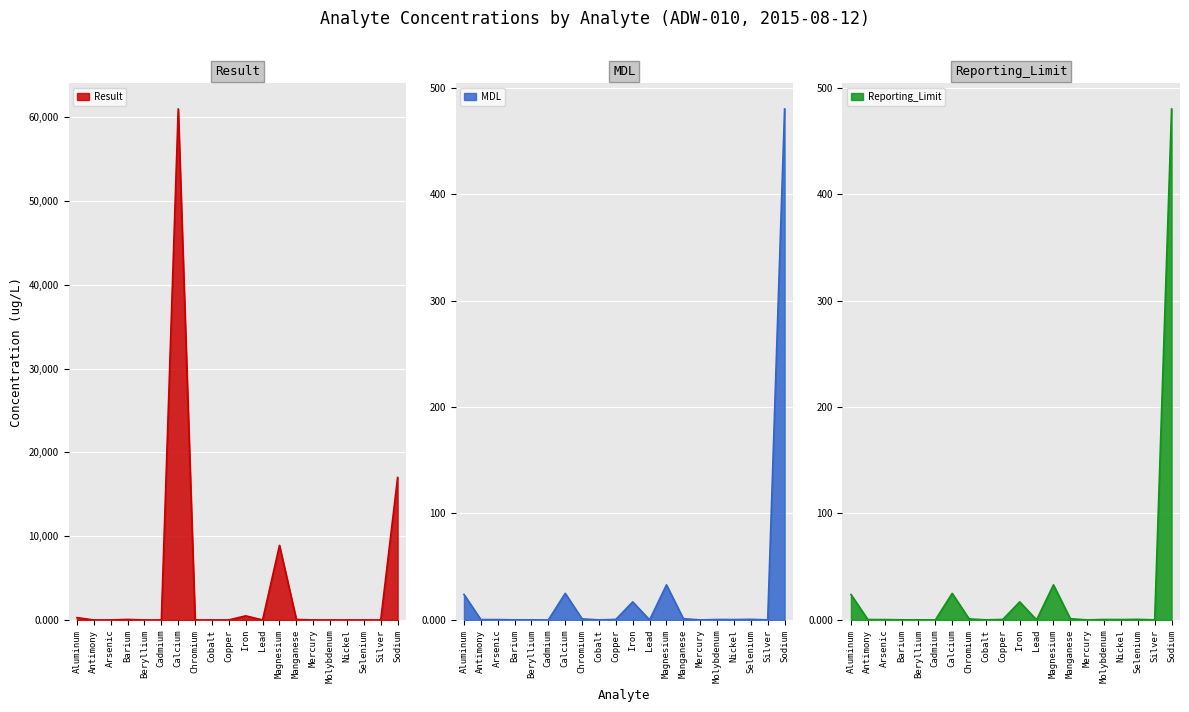

Is it true that Result equals 280.0 at Aluminum?

True